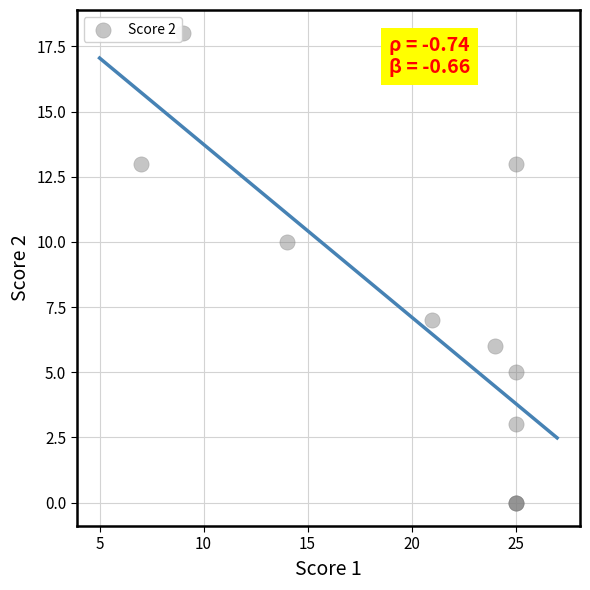

What Y value in the scatter plot is closest to 9?

10